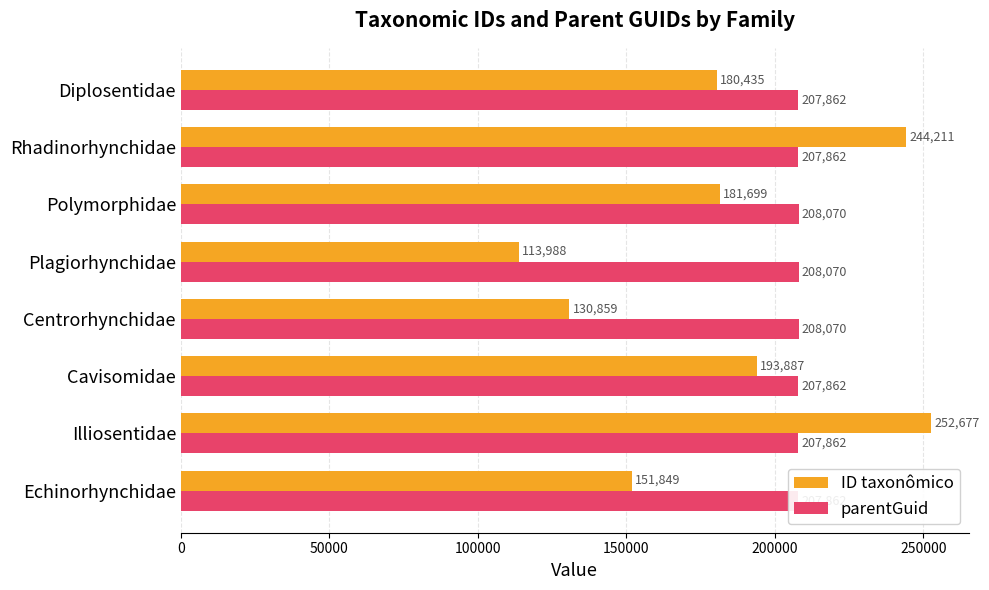

How many data points does each series have?

8